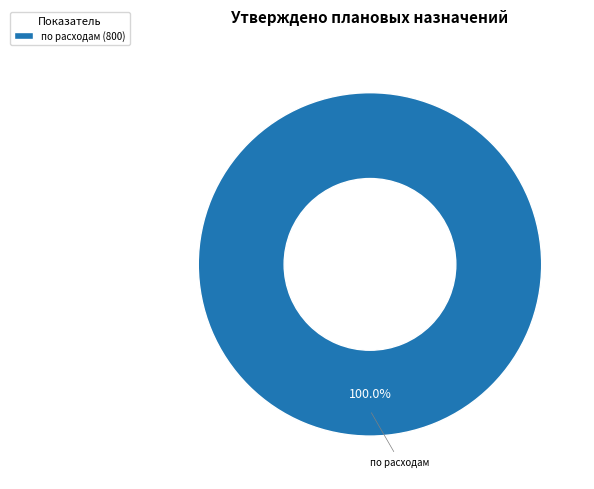

Does по расходам (800) account for over 50% of the chart?

Yes